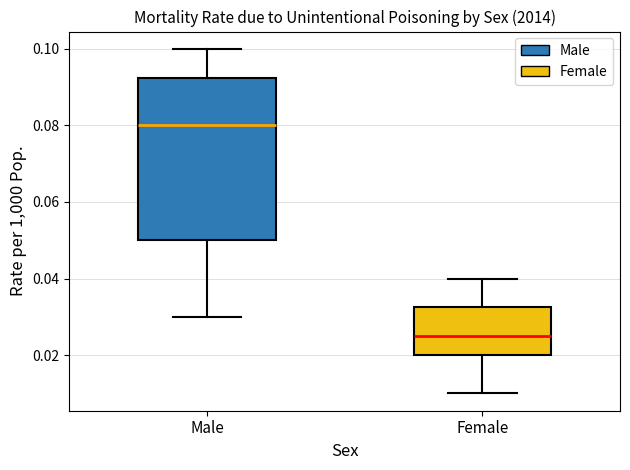

Which box has the highest median line?

Male